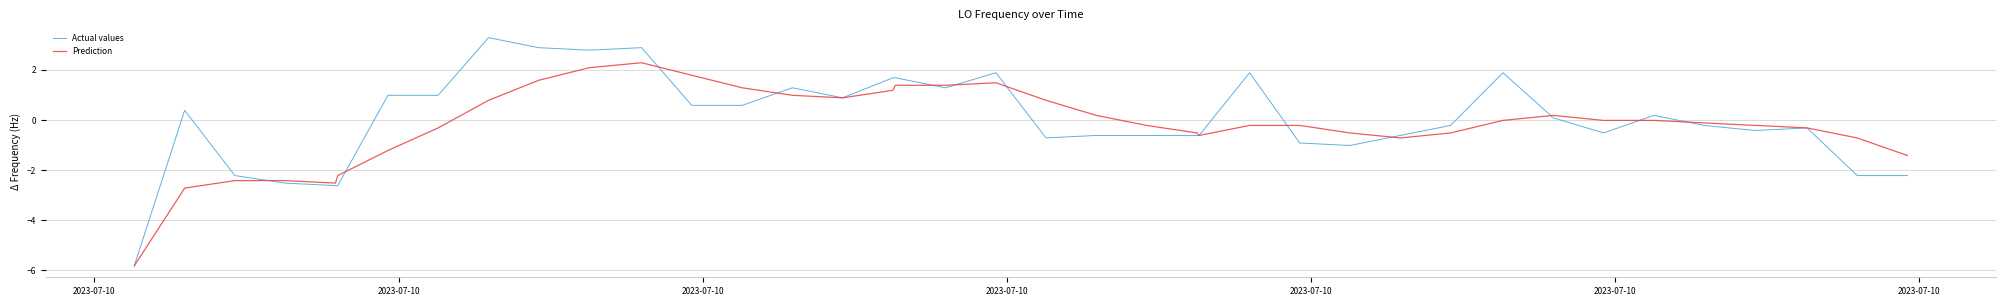

Count the number of categories in the chart.

40